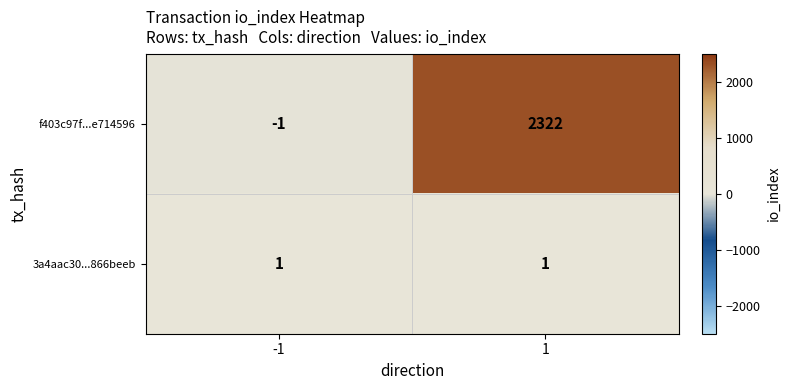

What is the difference between the highest and lowest values at -1?

2